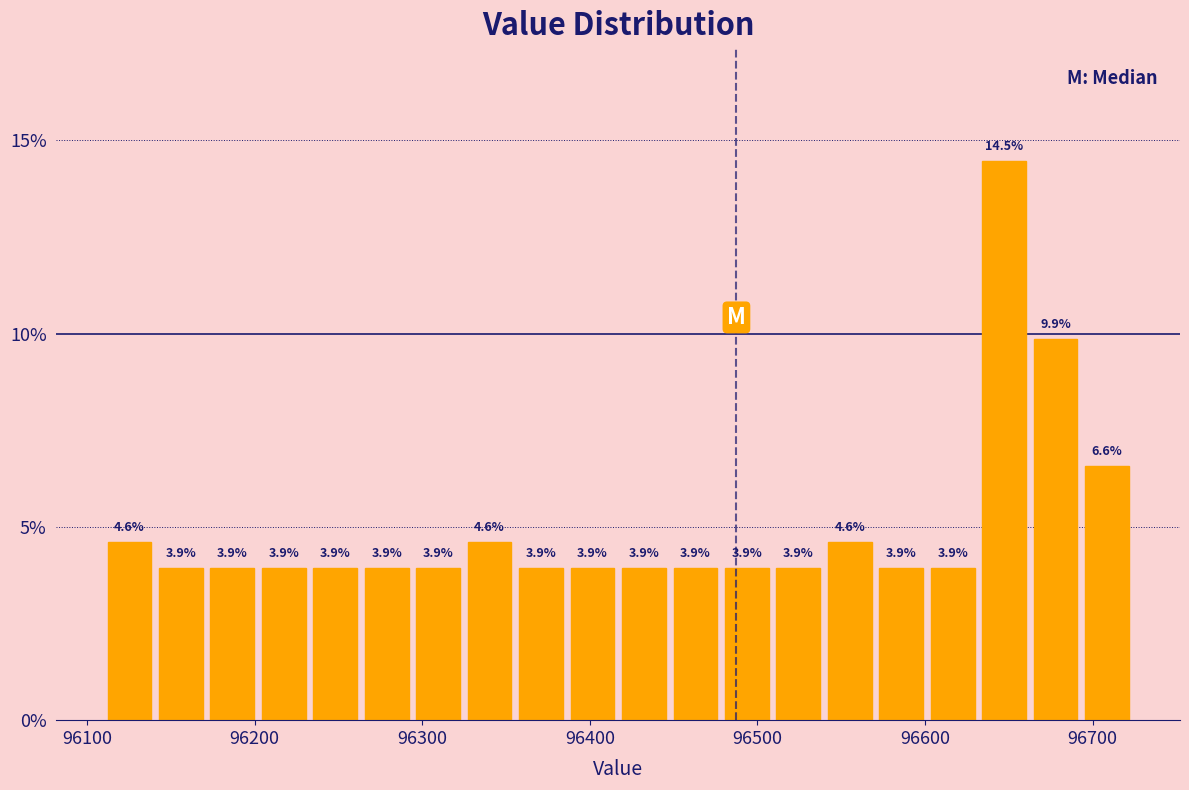

Read against the x-axis, roughly where is the centre of the tallest bar?

96650